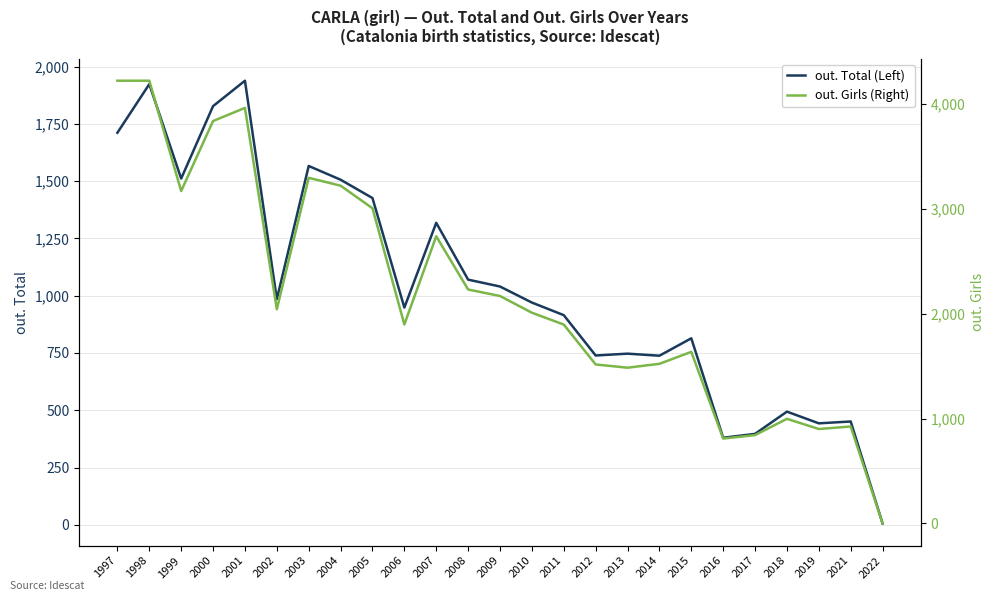

Where is out. Total (Left) nearest to the value 972?

2010